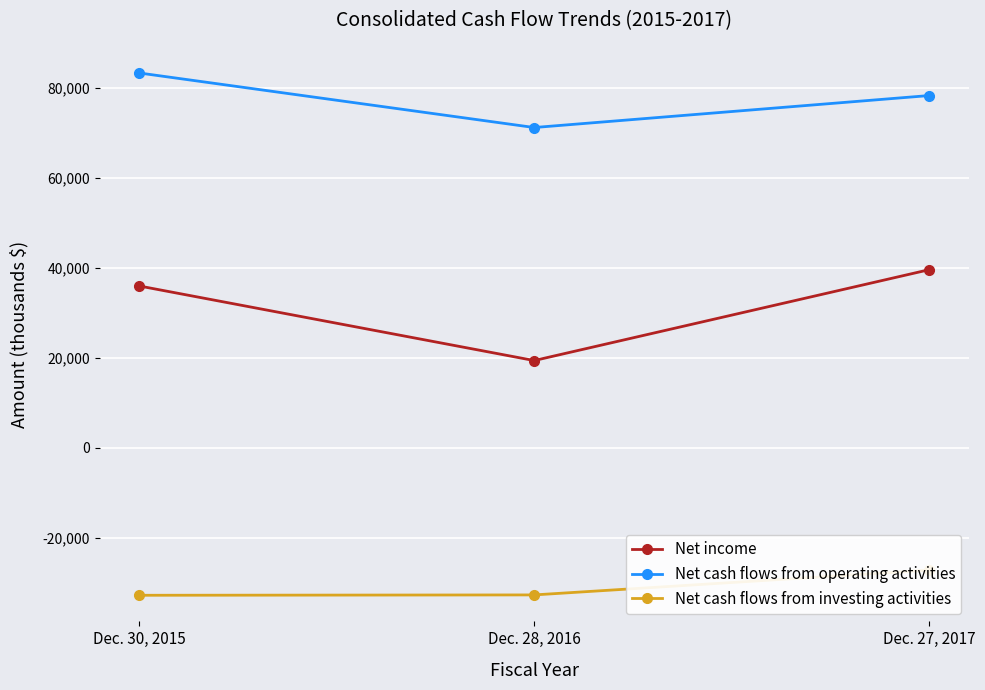

Which category has the lowest value in the Net income series?

Dec. 28, 2016